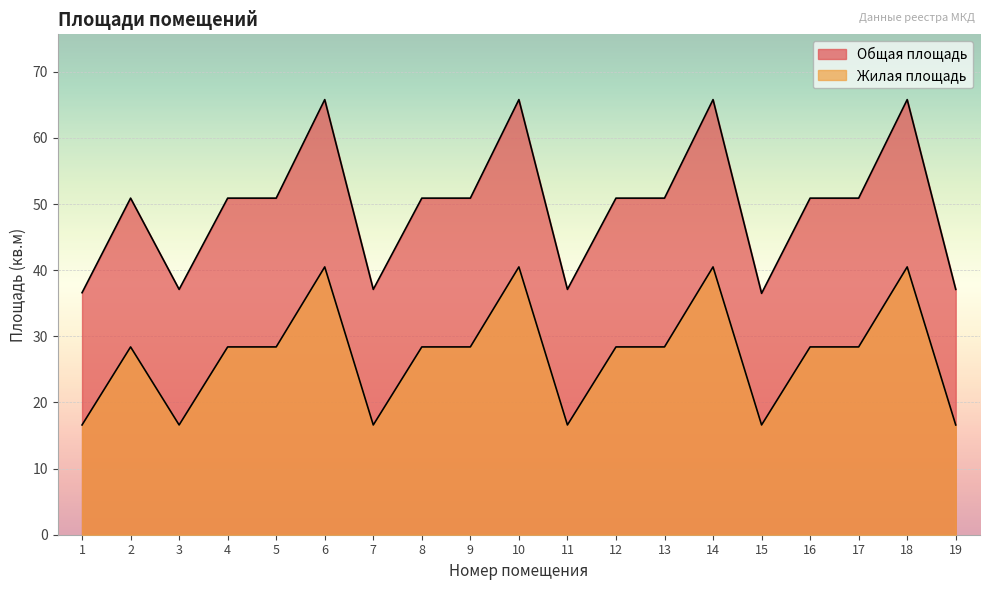

How many series are shown in this chart?

2